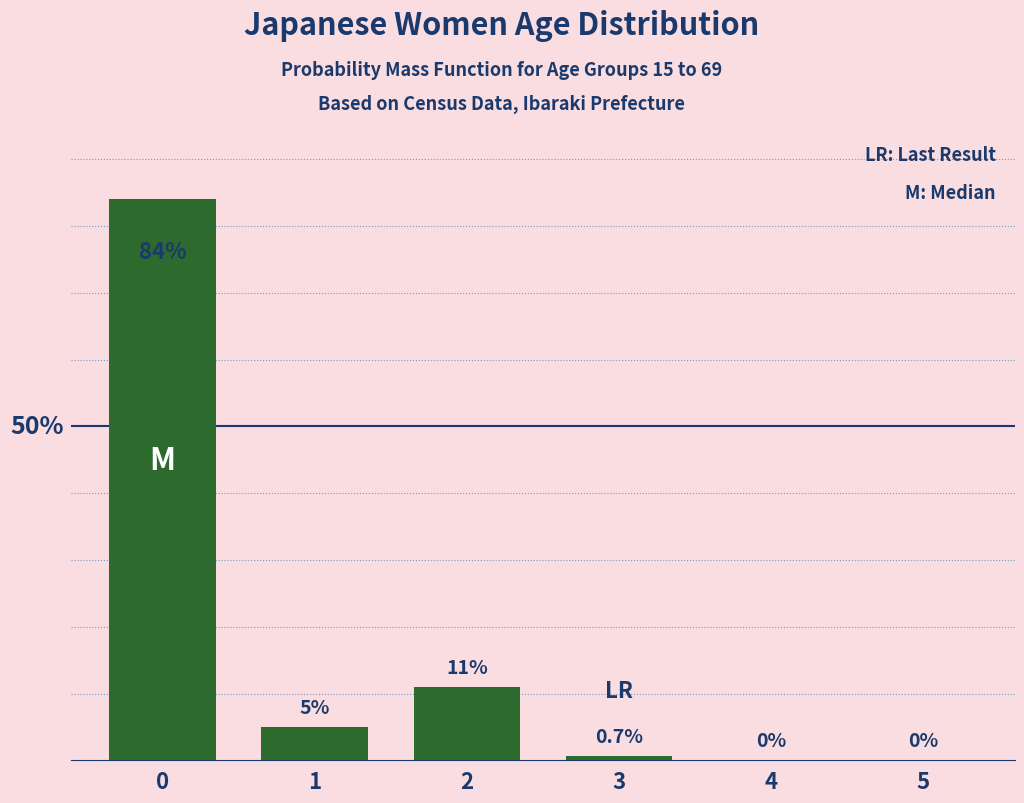

Are the bars horizontal?

No